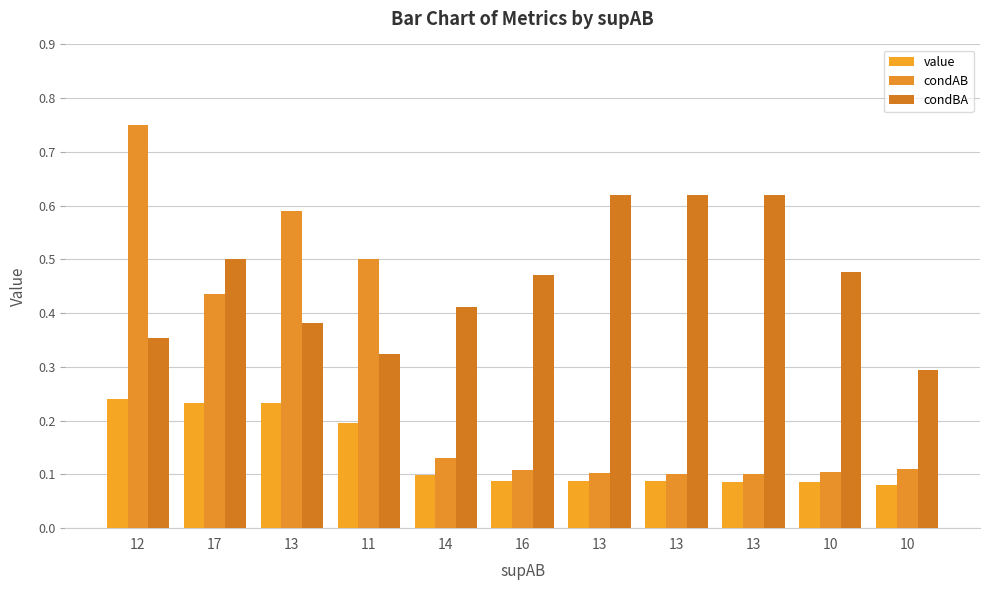

Reading left to right, what are all the values shown in this chart?

value: 12=0.2	17=0.2	13=0.2	11=0.2	14=0.1	16=0.1	13=0.1	13=0.1	13=0.1	10=0.1	10=0.1
condAB: 12=0.8	17=0.4	13=0.6	11=0.5	14=0.1	16=0.1	13=0.1	13=0.1	13=0.1	10=0.1	10=0.1
condBA: 12=0.4	17=0.5	13=0.4	11=0.3	14=0.4	16=0.5	13=0.6	13=0.6	13=0.6	10=0.5	10=0.3